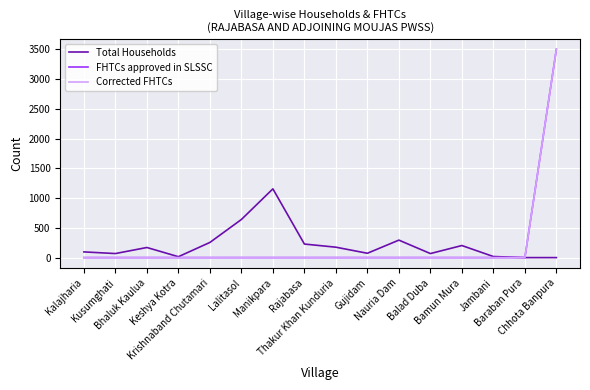

Is this an area chart (filled region under the line)?

No